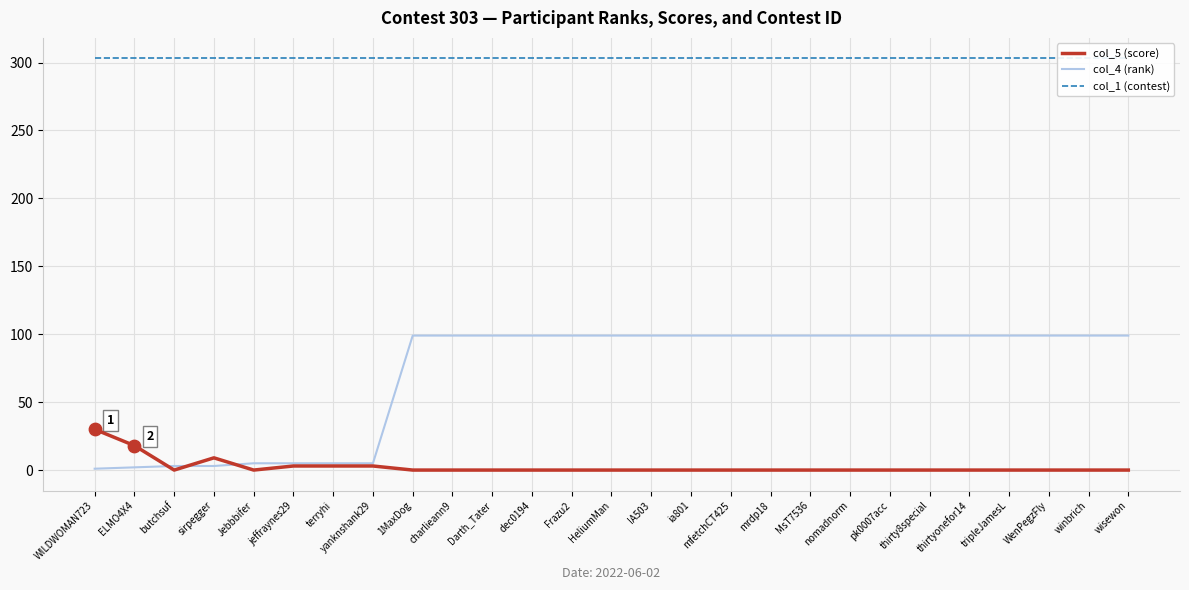

What are all the series names shown in the legend?

col_5 (score), col_4 (rank), col_1 (contest)